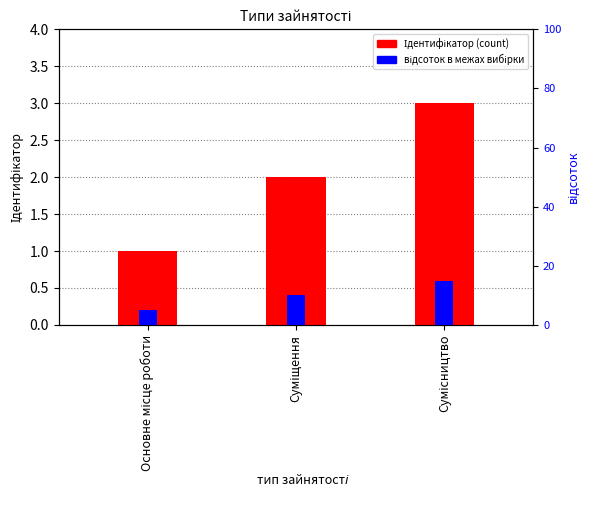

At which label does відсоток reach its peak?

Сумісництво